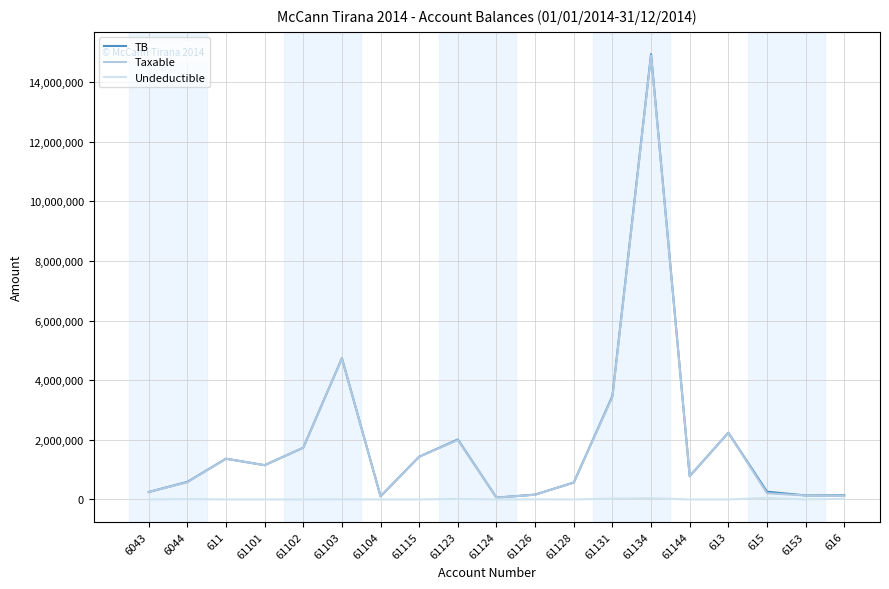

In Taxable, how many points are lower than both neighbors (excluding endpoints)?

4